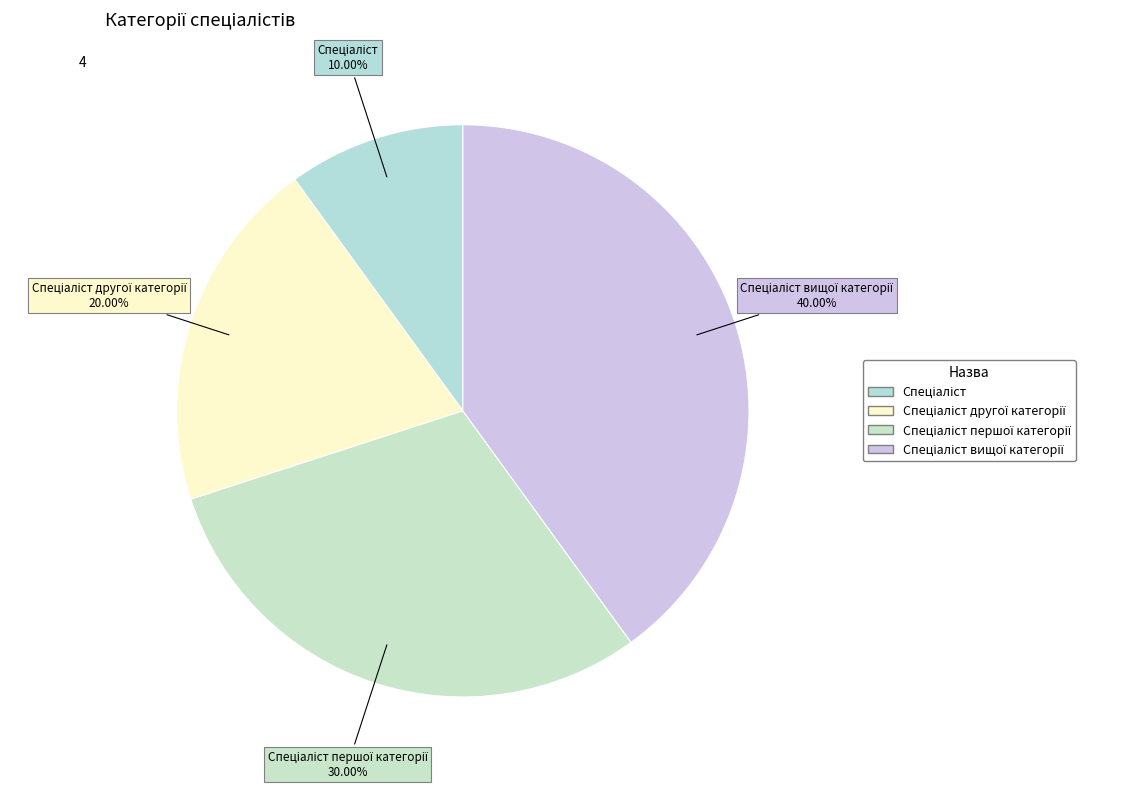

Does any single category account for the majority?

No